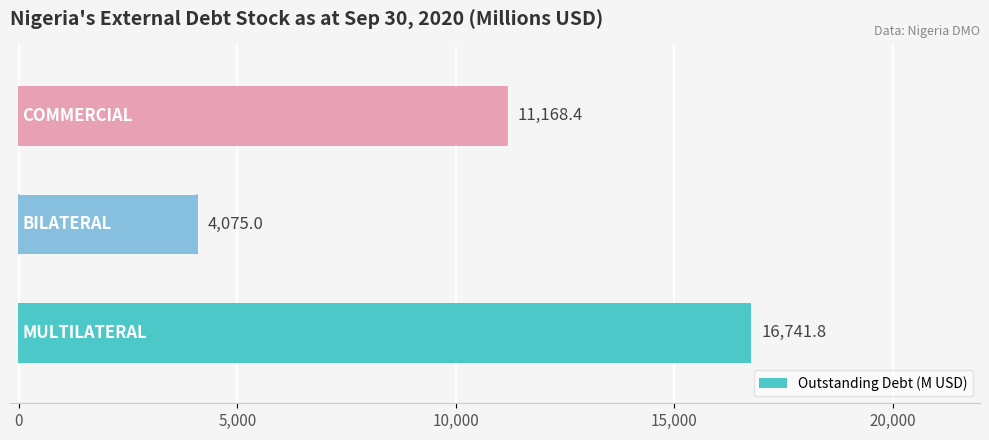

What is the difference between the maximum and minimum values?

12666.8